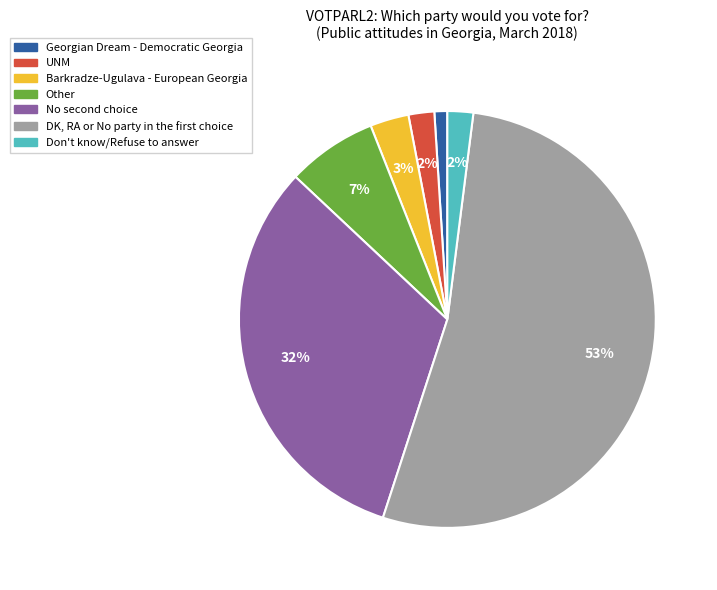

To the nearest percent, what portion does Other represent?

7%